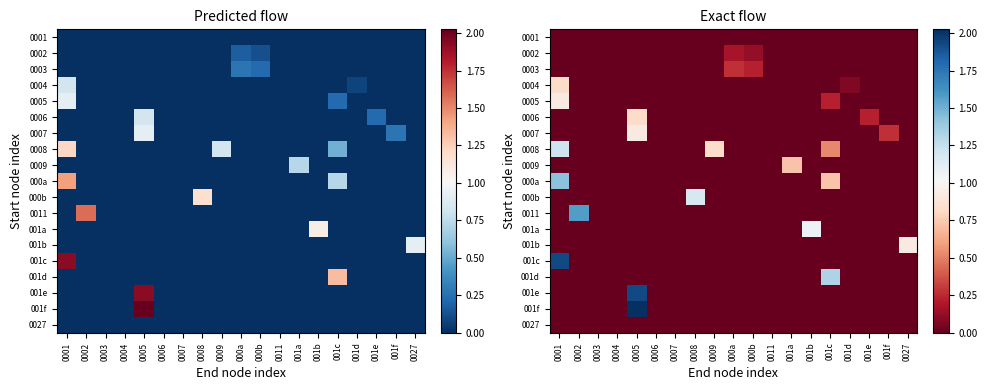

What is the total value across all series at 000b?

0.3